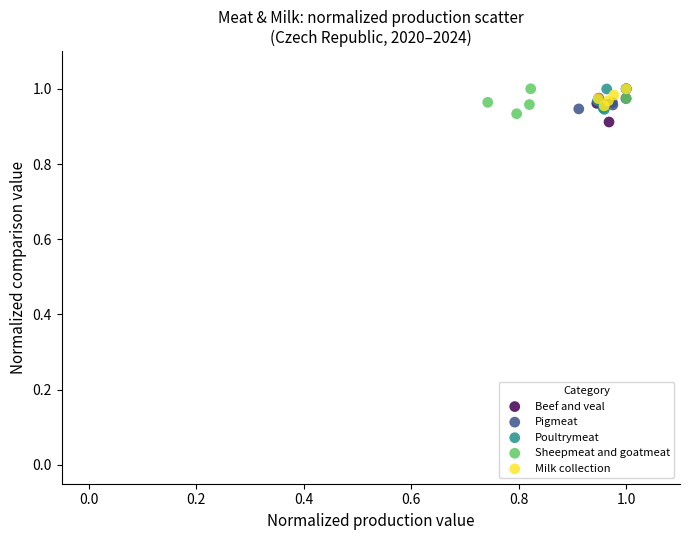

Which series has the largest Y range (max minus min)?

Beef and veal